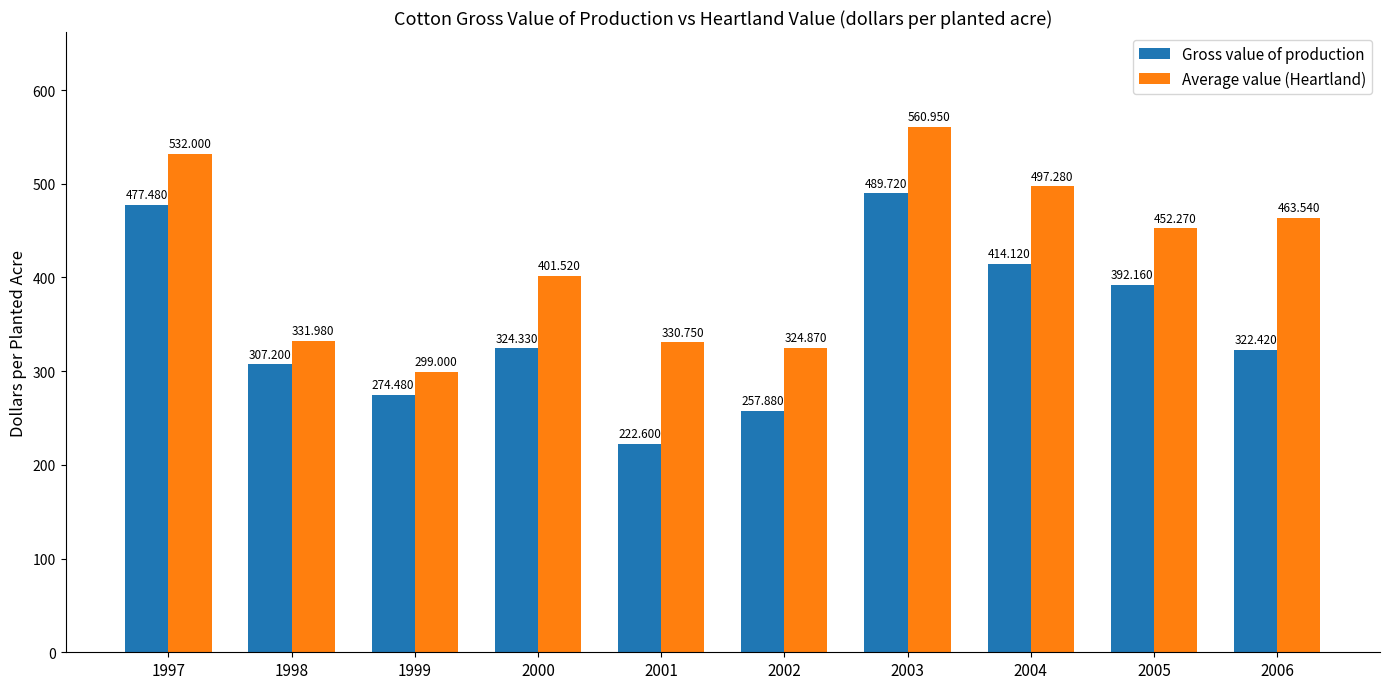

Which series has the largest total across all categories?

Average value (Heartland)